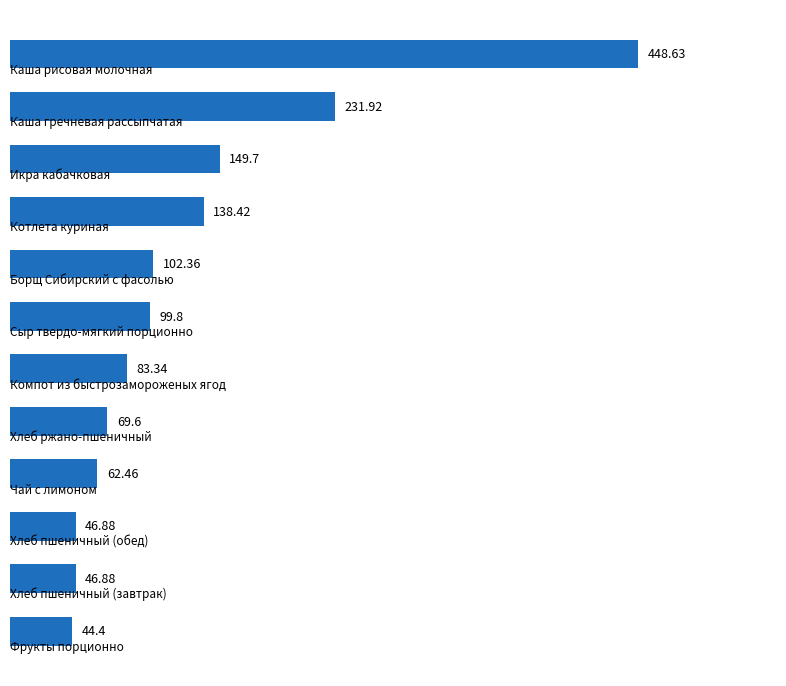

What is the average value?

127.0